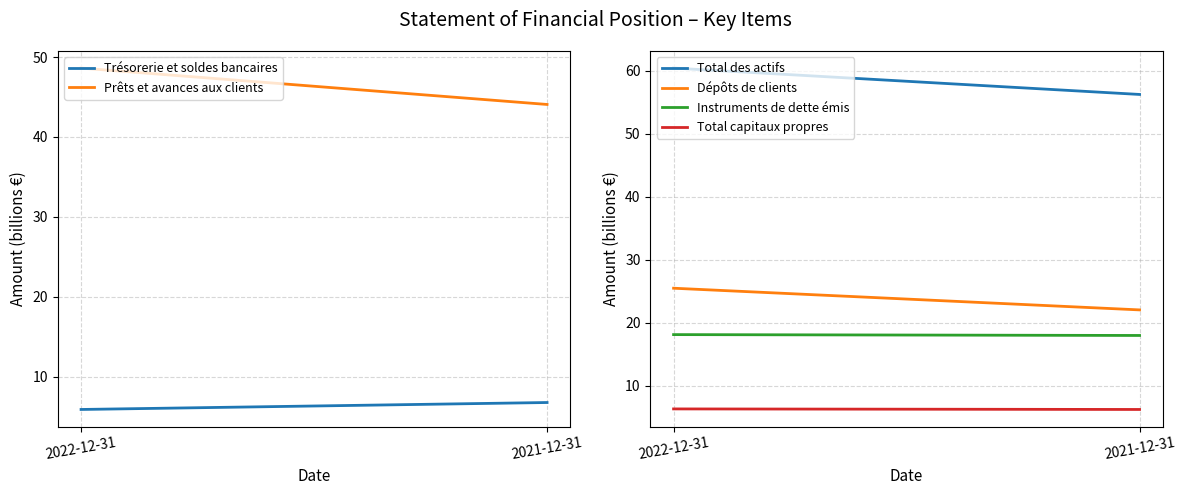

At 2022-12-31, list the series in order from smallest to largest.

Trésorerie et soldes bancaires, Total capitaux propres, Instruments de dette émis, Dépôts de clients, Prêts et avances aux clients, Total des actifs